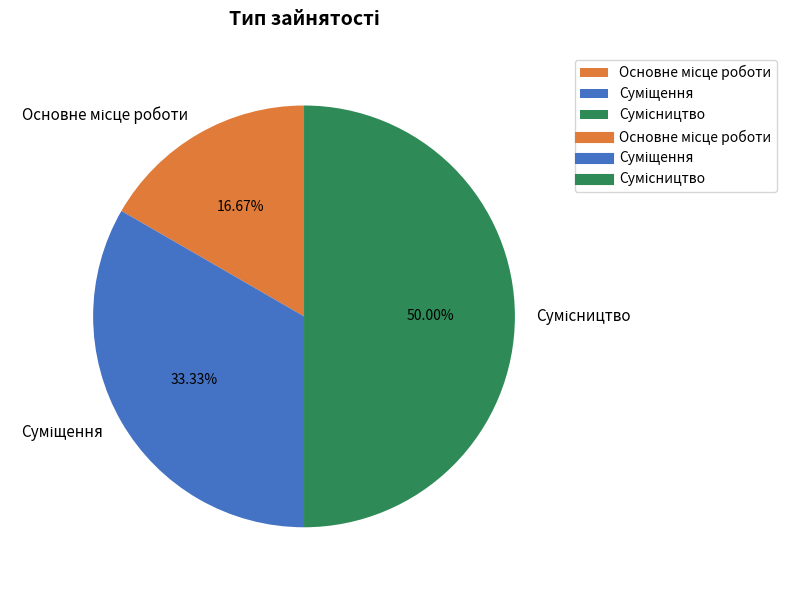

How many segments does this pie chart have?

3